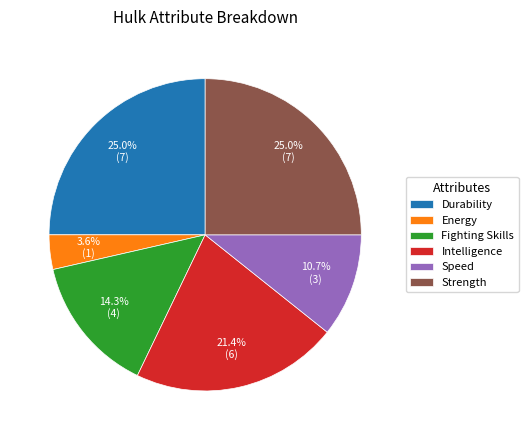

Does Fighting Skills account for over 50% of the chart?

No